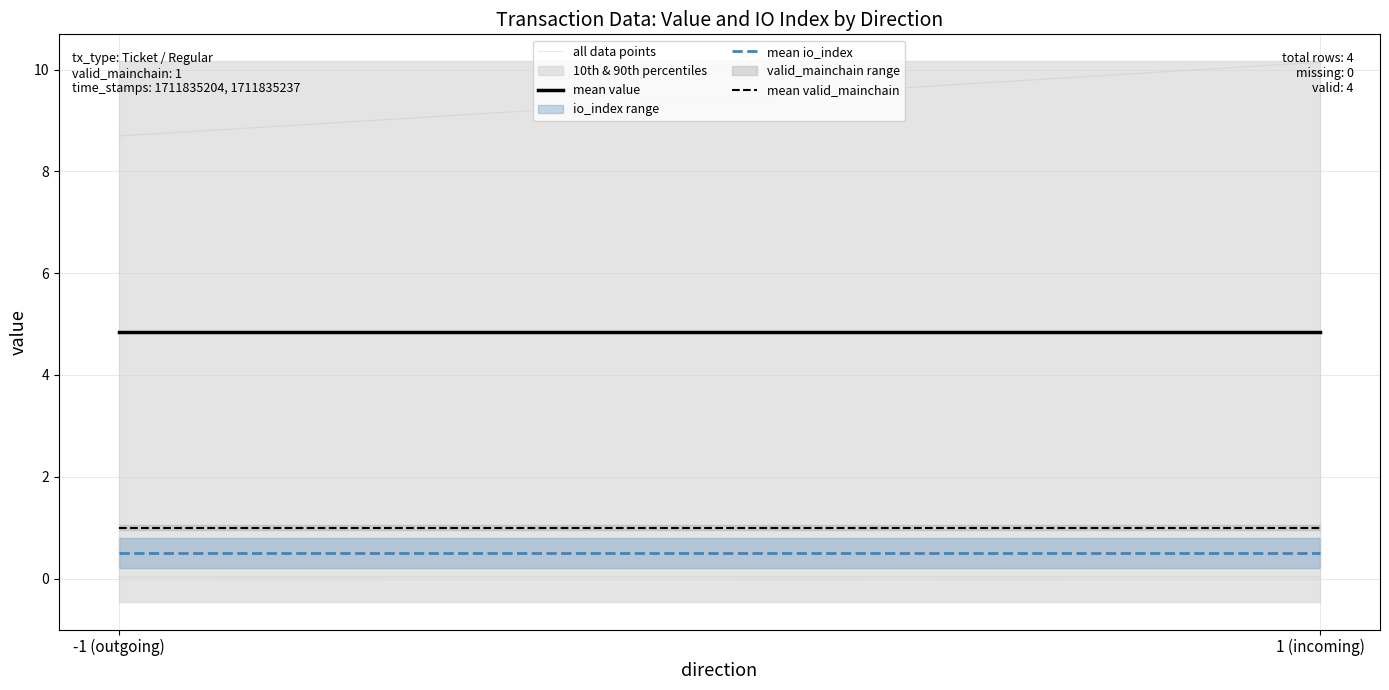

Which series has the largest total across all categories?

mean value